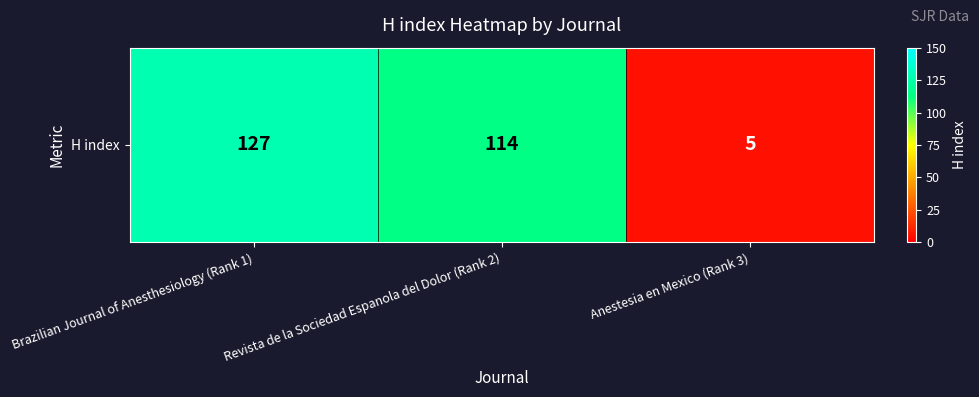

What is the difference between the maximum and minimum values?

122